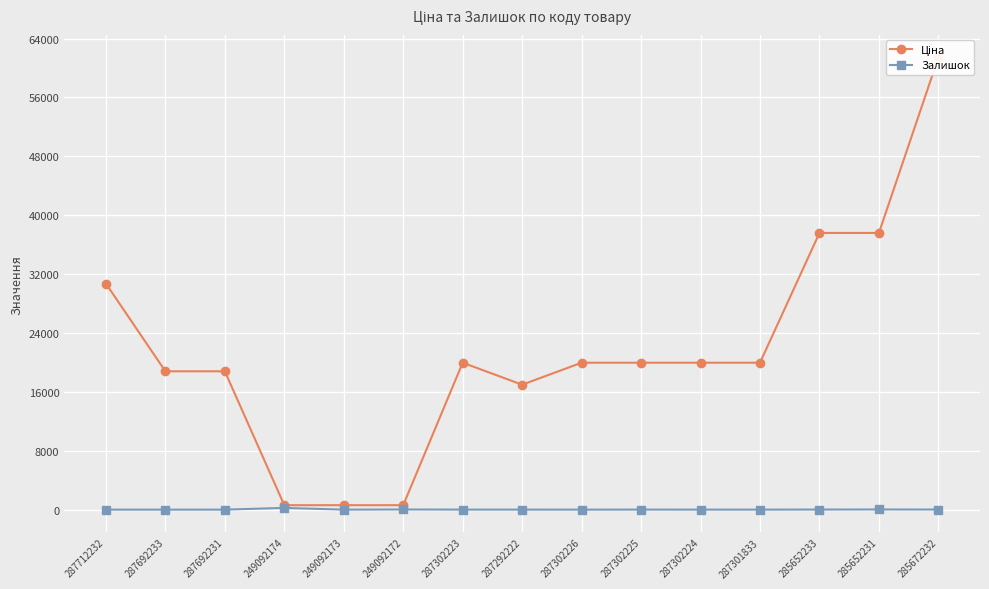

At which label does Ціна reach its minimum?

249092174